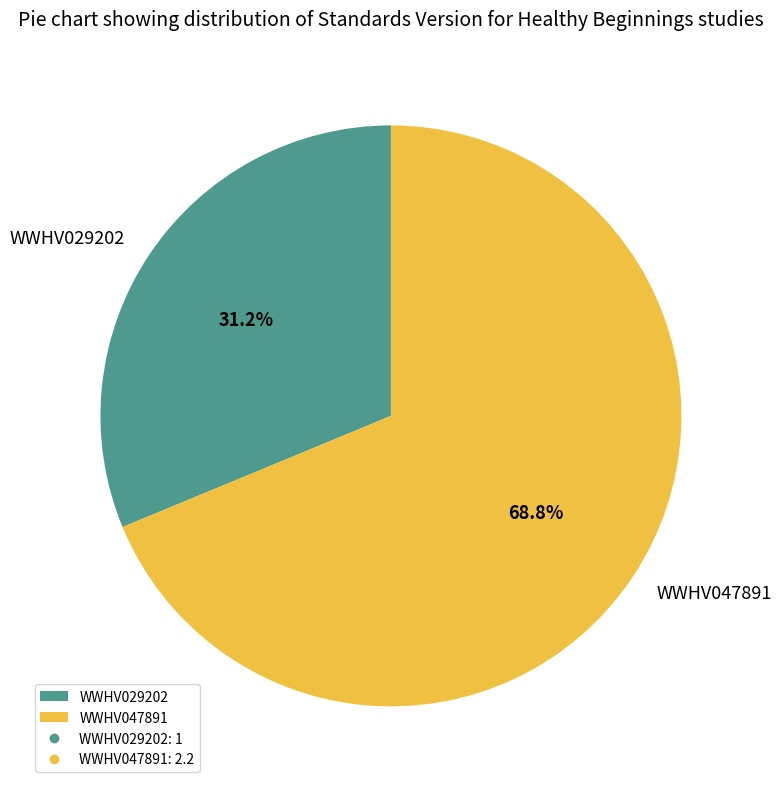

Which slice is the largest?

WWHV047891